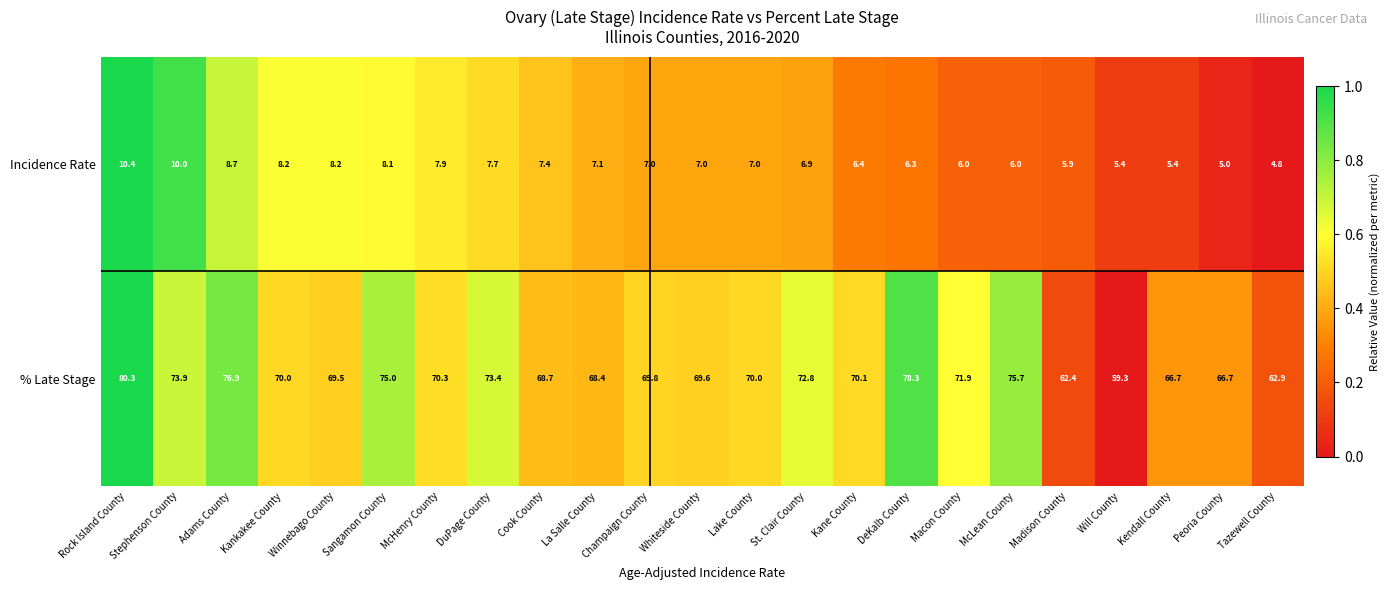

How many series are shown in this chart?

2